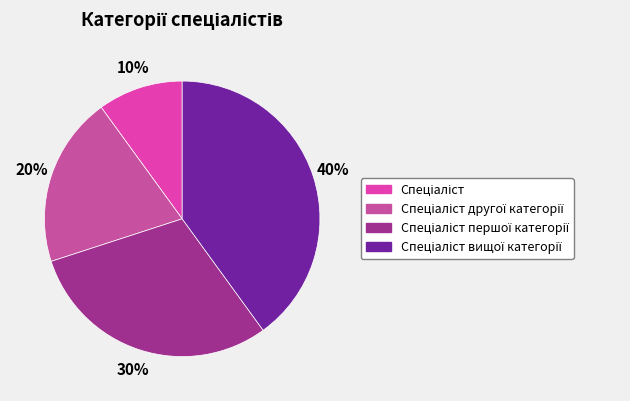

Rank the categories by value from lowest to highest.

Спеціаліст, Спеціаліст другої категорії, Спеціаліст першої категорії, Спеціаліст вищої категорії